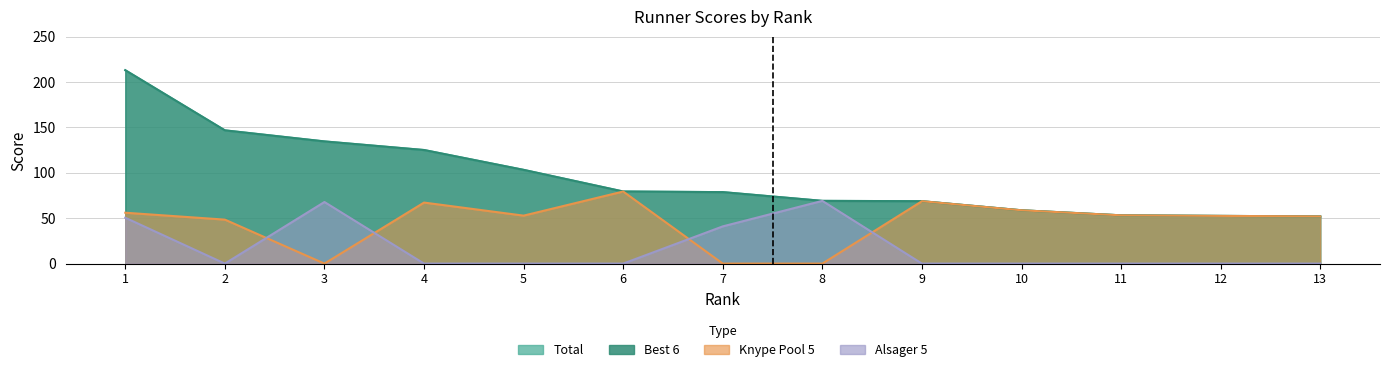

What is the minimum value for Total?

52.0